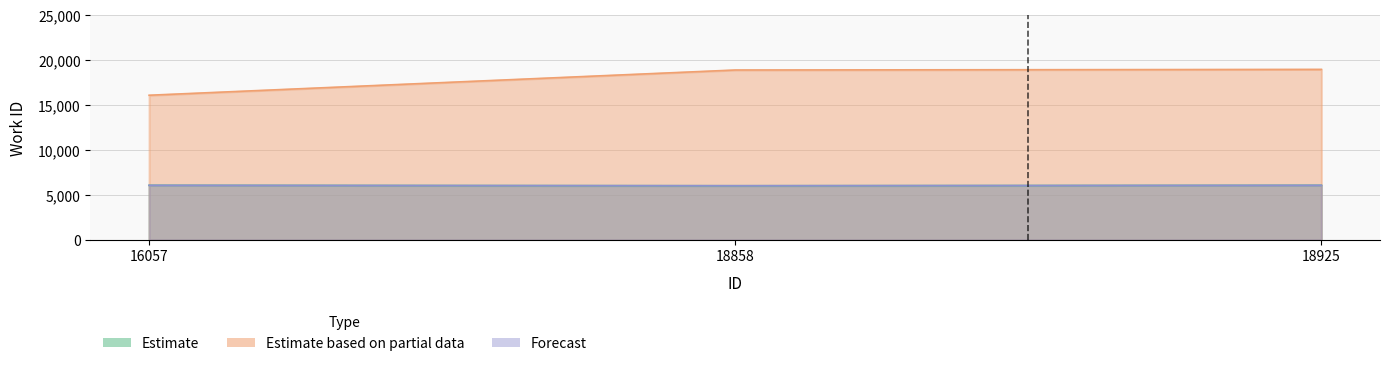

At which category is the sum across all series the highest?

18925